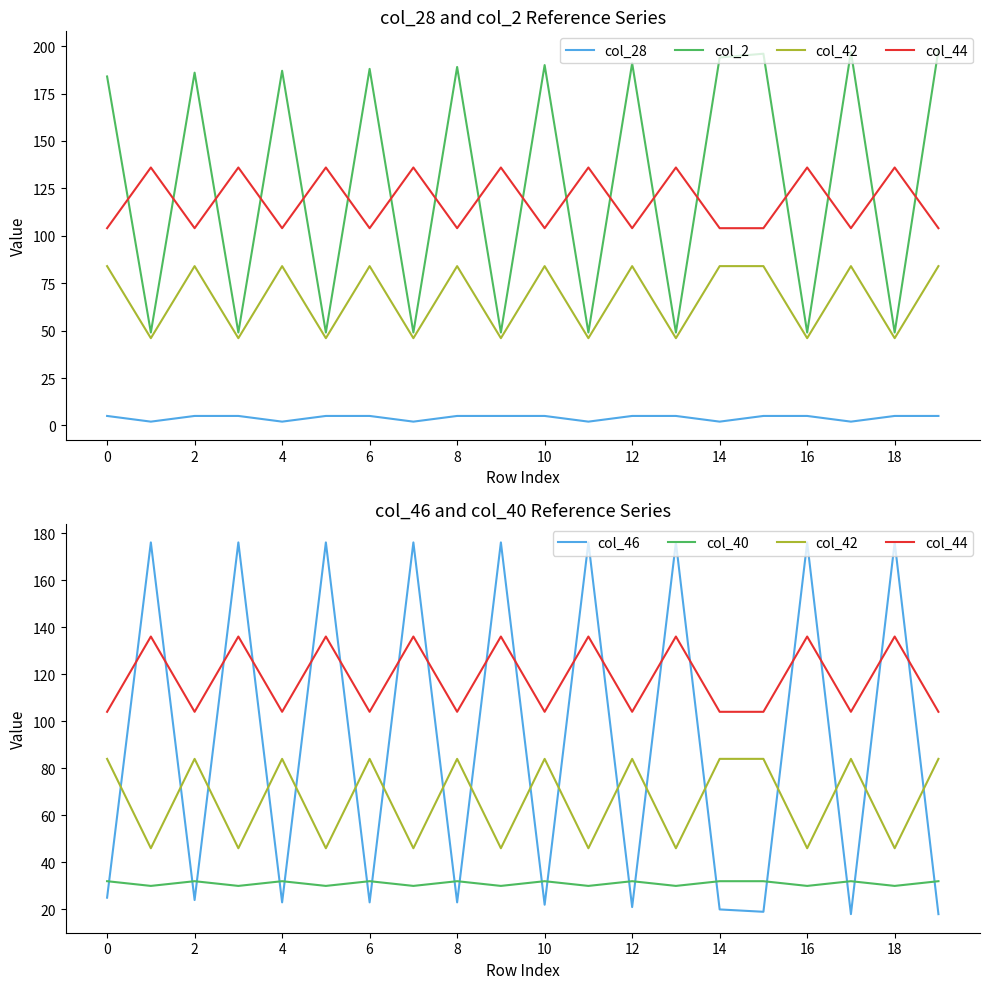

What is the sum of the col_46 values at 15 and 16?

195